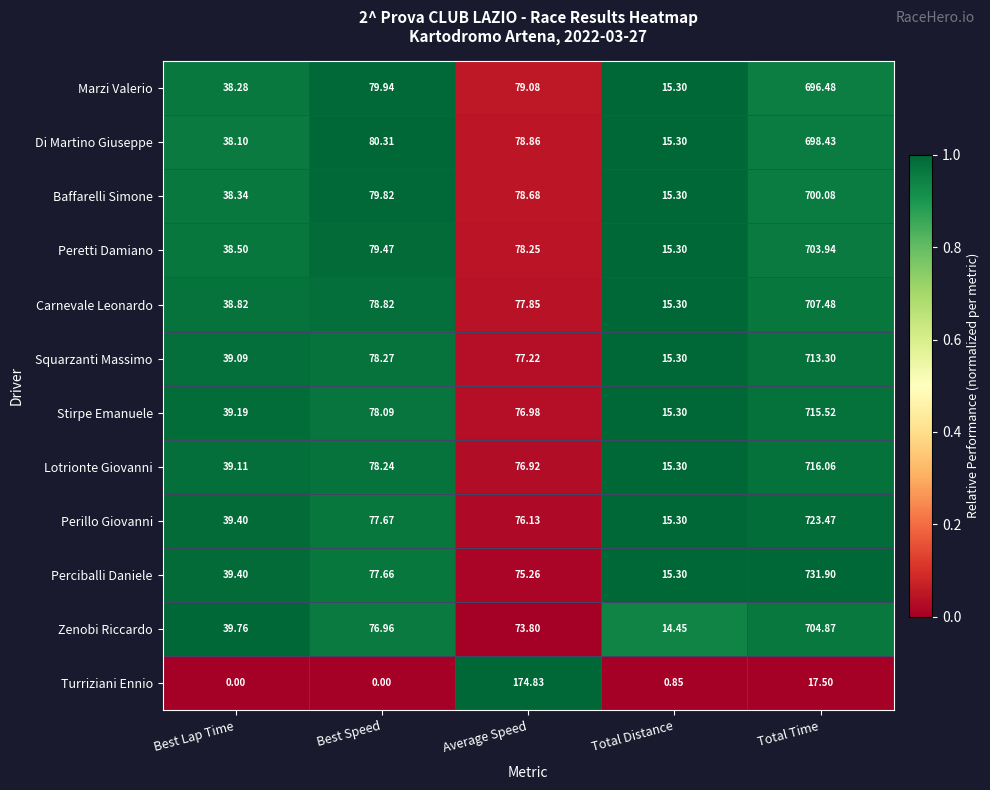

At which label does Baffarelli Simone reach its peak?

Total Time